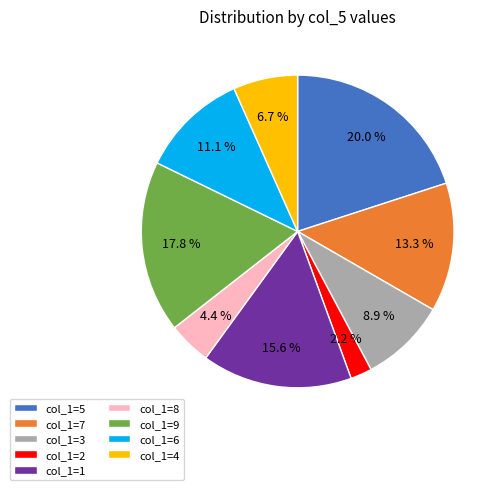

Does col_1=4 represent more than half of the total?

No